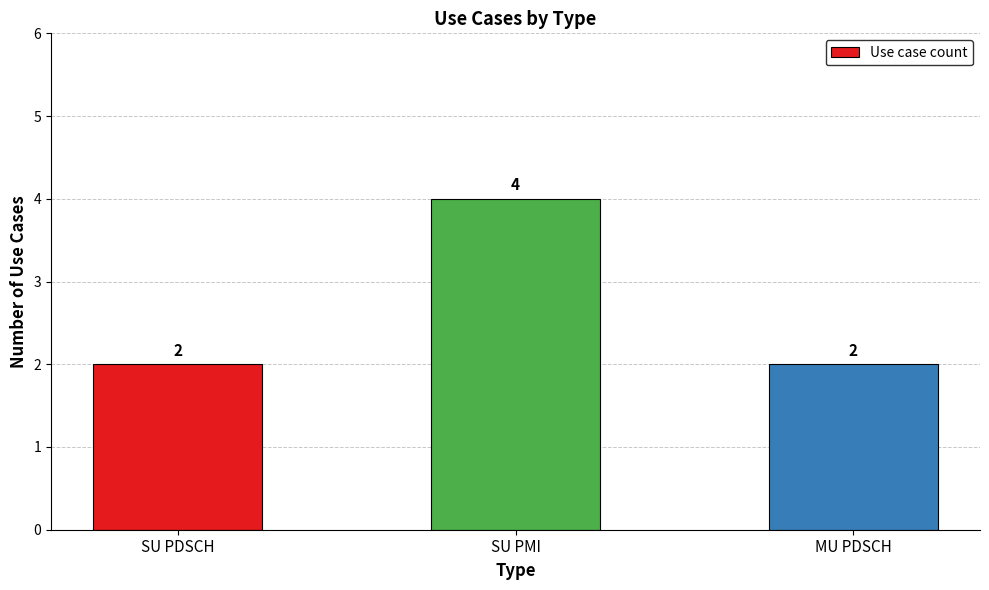

How many categories are shown in the chart?

3